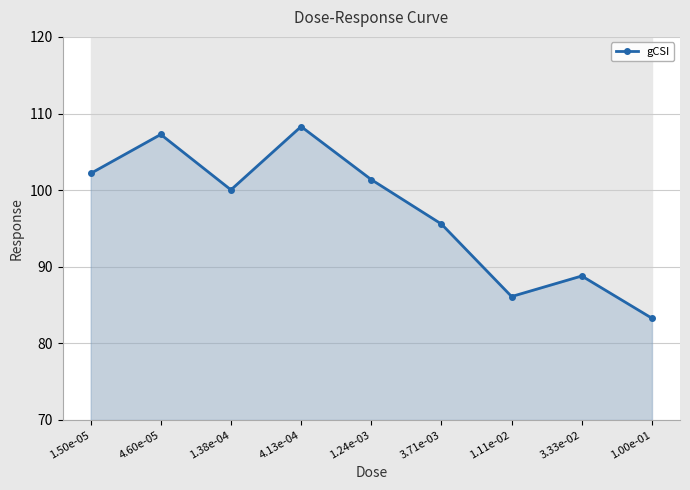

What is the greatest value displayed?

108.3